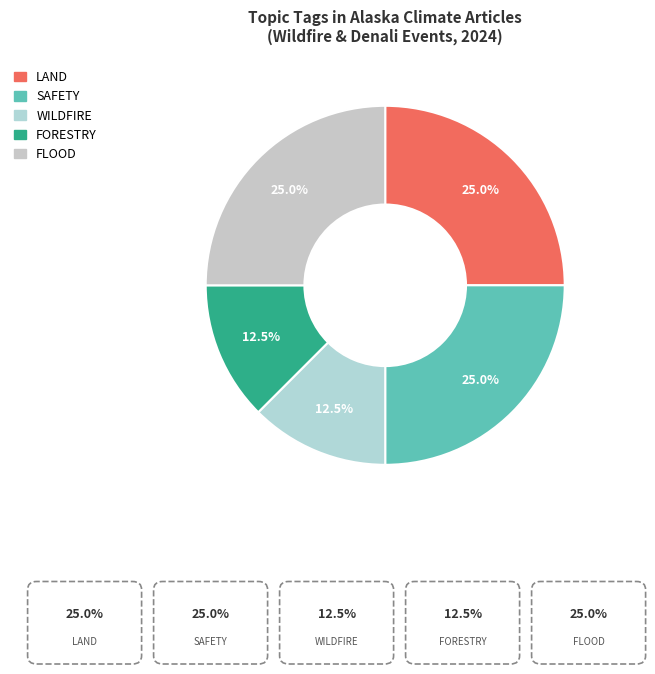

To the nearest percent, what is the combined percentage of SAFETY and LAND?

50%